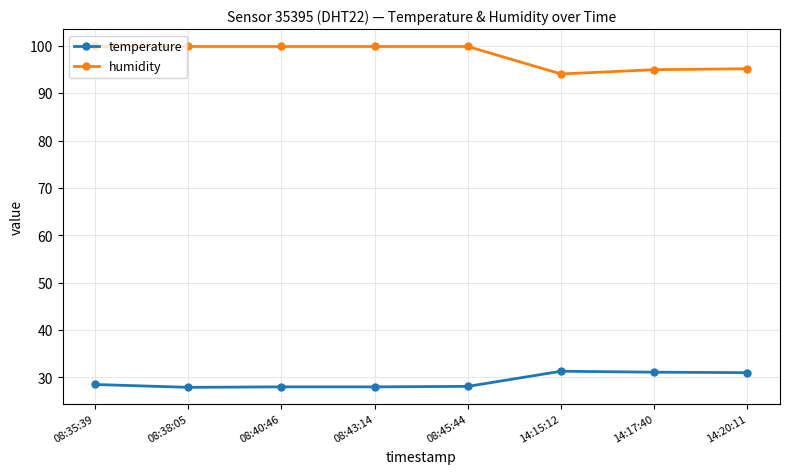

What is the label of the 2nd point from the left?

08:38:05